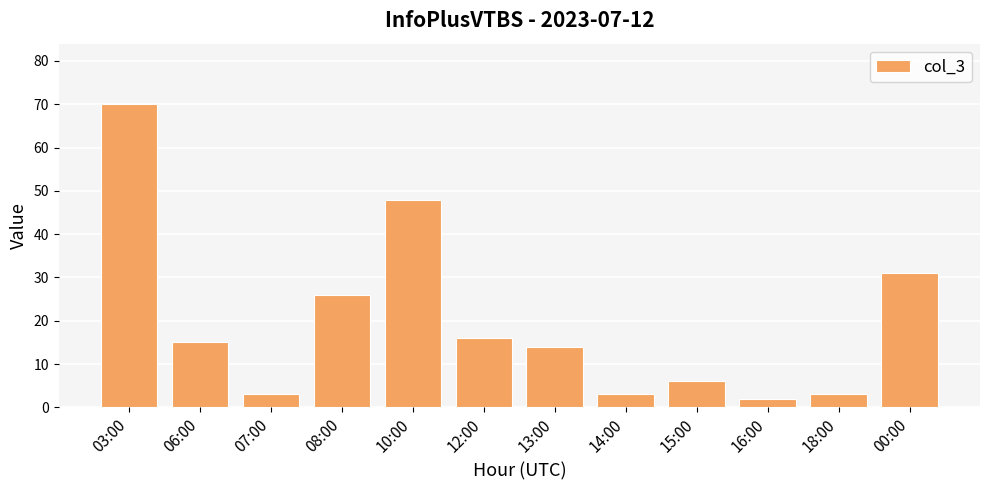

Is it true that the value at 13:00 is 14?

True